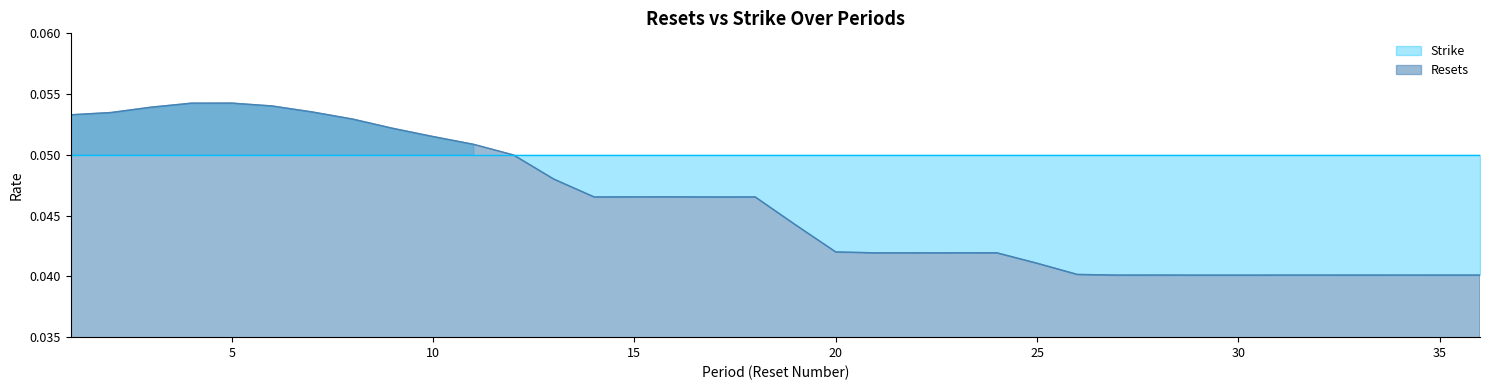

How many points are higher than both their immediate neighbors (excluding endpoints)?

7